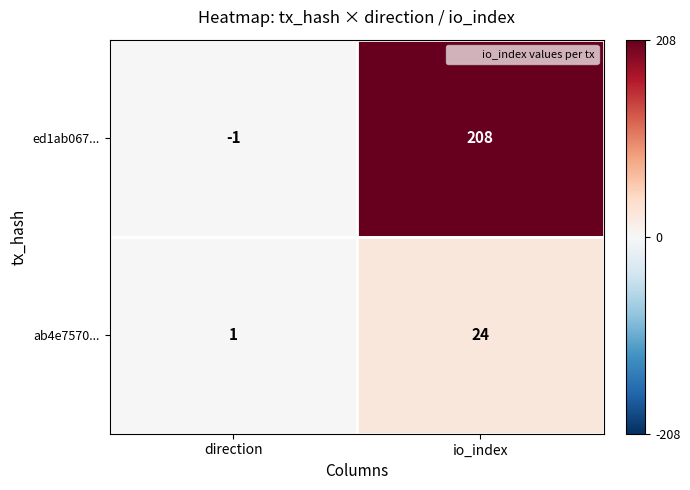

How many data points does each series have?

2